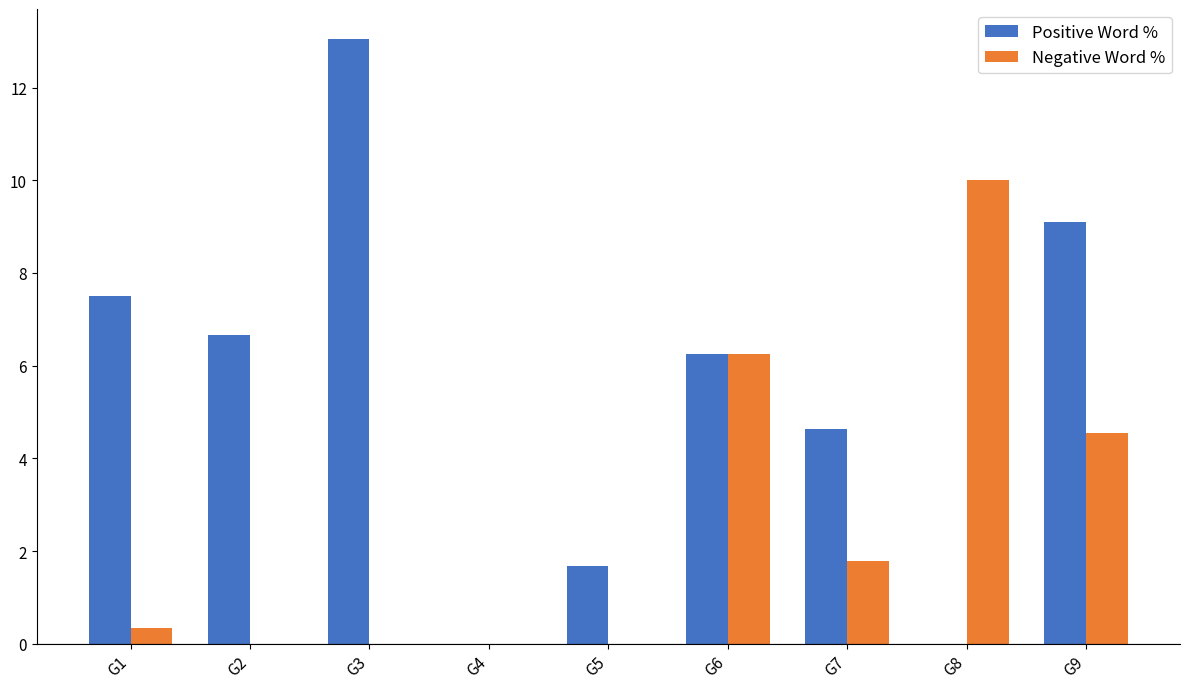

Does the chart contain stacked bars?

No